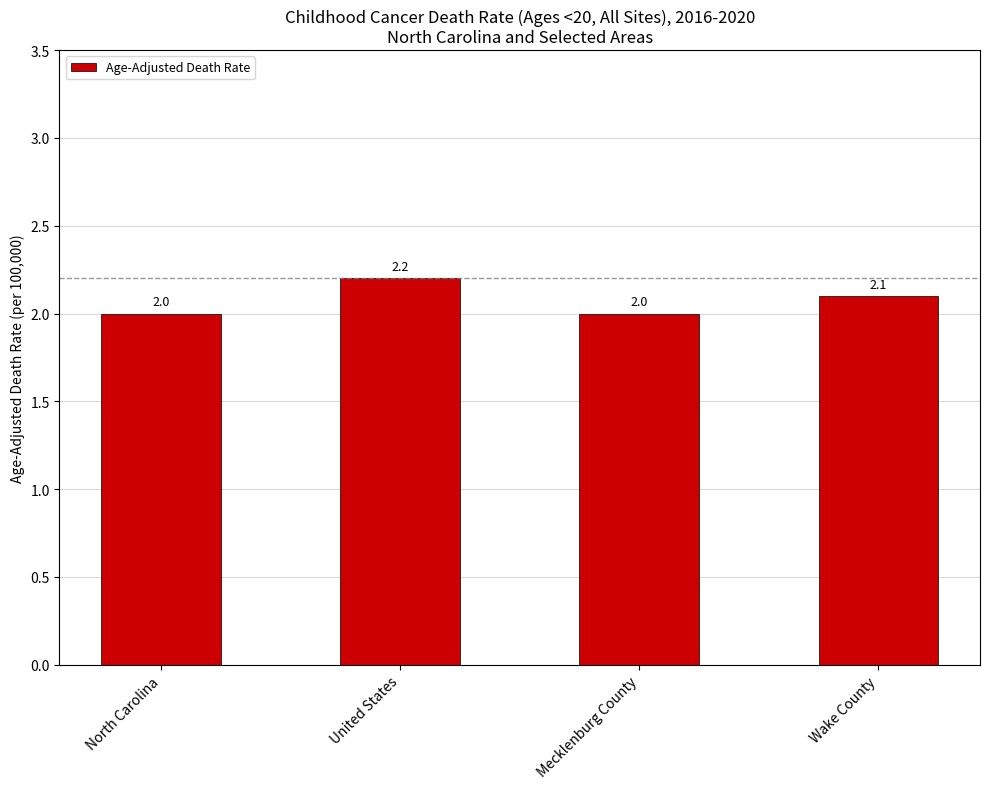

Is it true that the value at United States is 2.2?

True